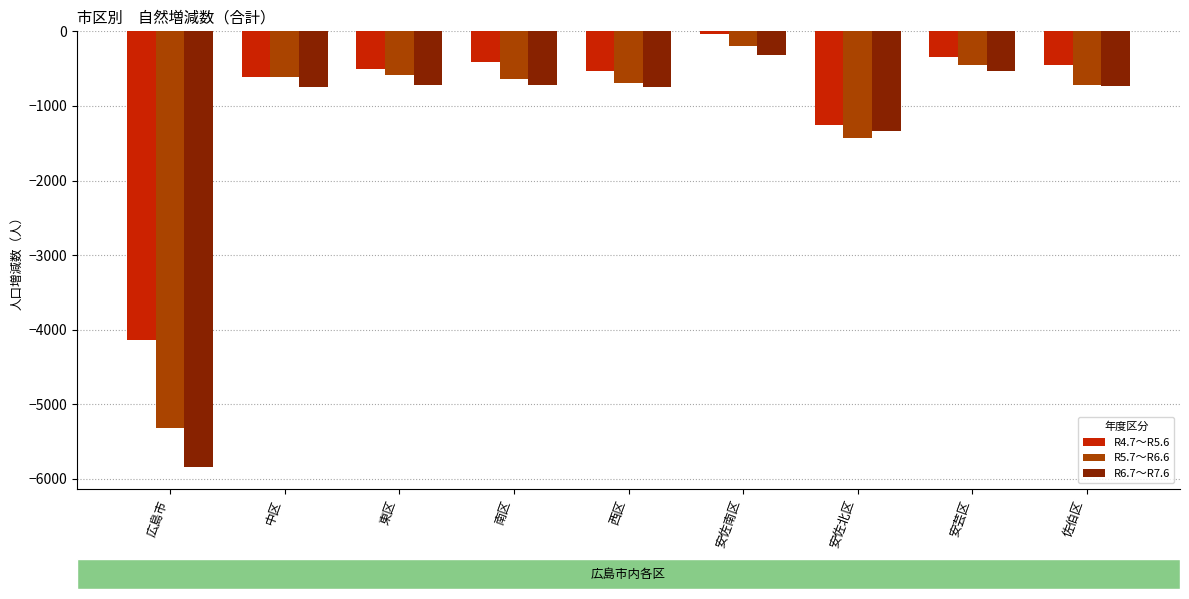

At which label does R5.7～R6.6 reach its minimum?

広島市